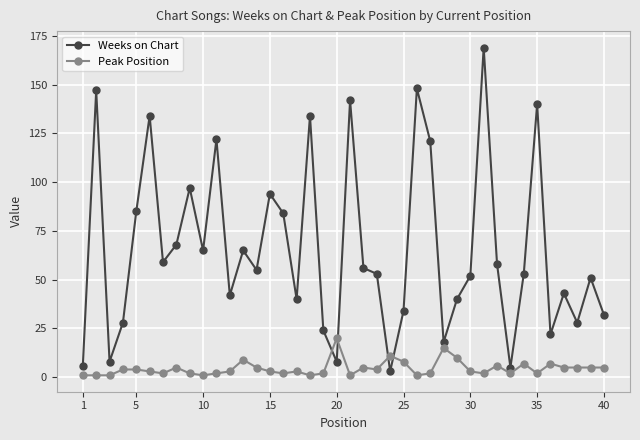

List the series in order of their peak value, lowest first.

Peak Position, Weeks on Chart